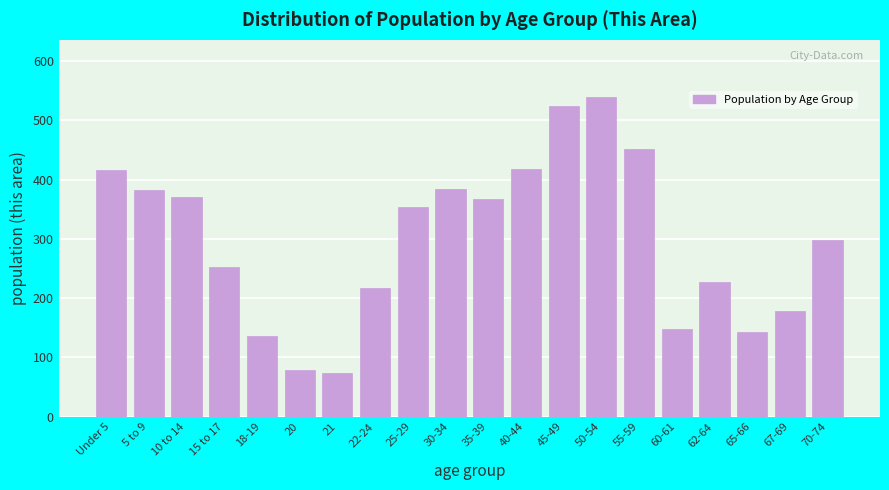

Is it true that the value at 62-64 is 313?

False